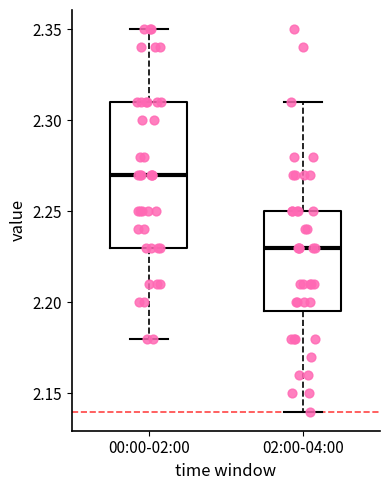

Where does the median line of the box for 00:00-02:00 sit on the y-axis? The values are not printed on the chart, so give them approximately, as read against the axis.

2.270